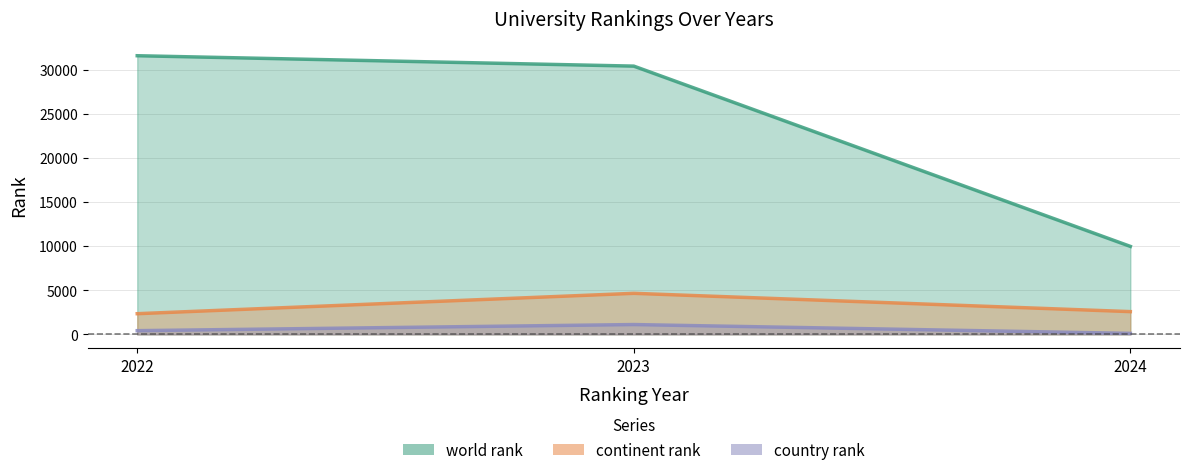

What is the sum of all world rank (line) values?

71912